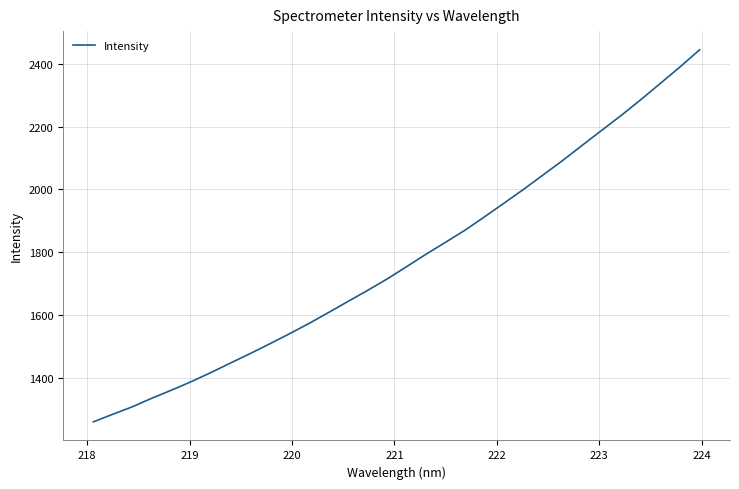

What is the difference between the maximum and minimum values?

1185.4